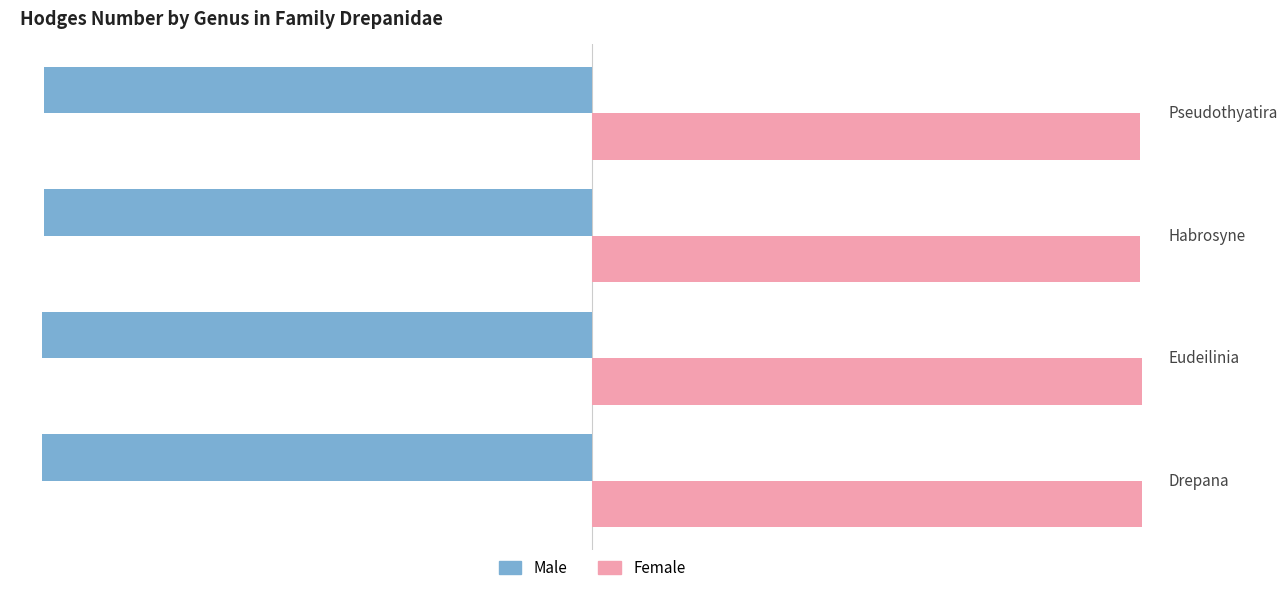

True or false: Female has a value of 6237 at Pseudothyatira.

True